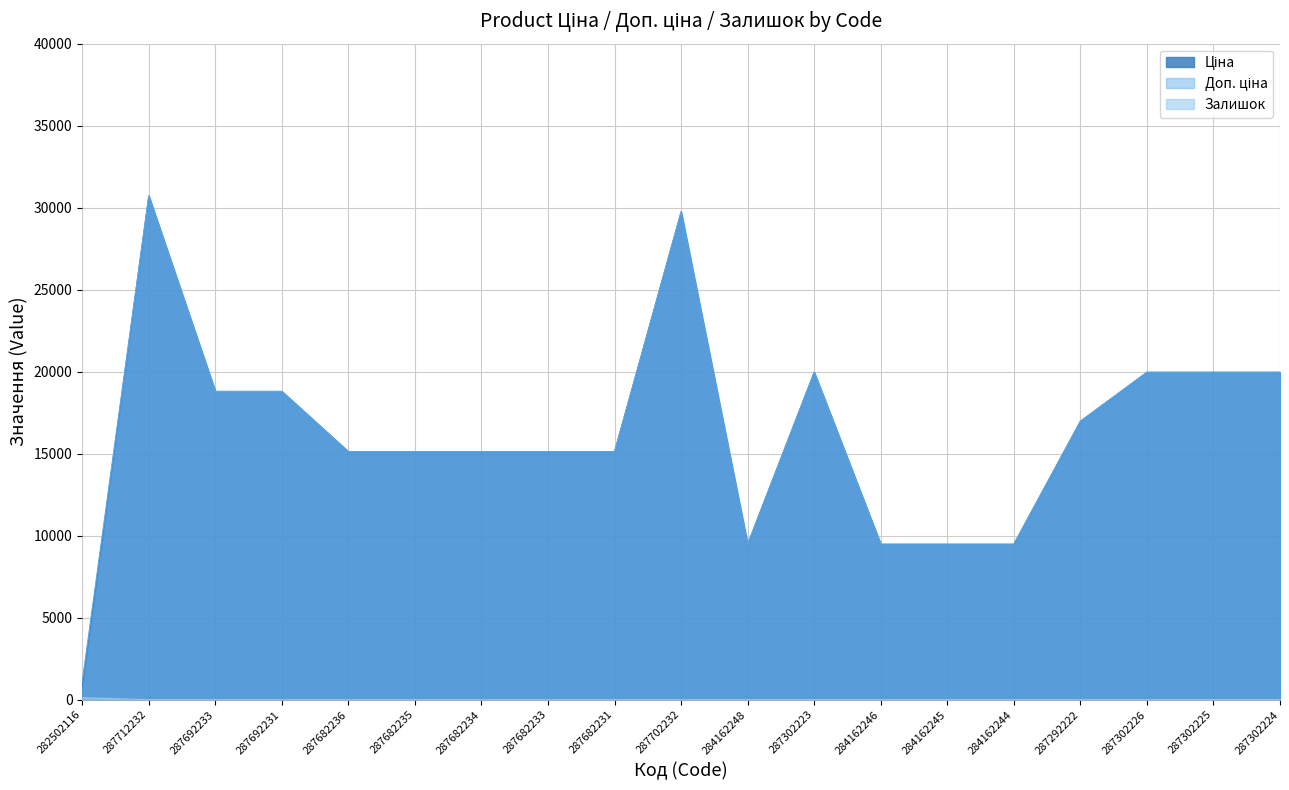

True or false: Залишок has more than 1 interior local peaks.

True